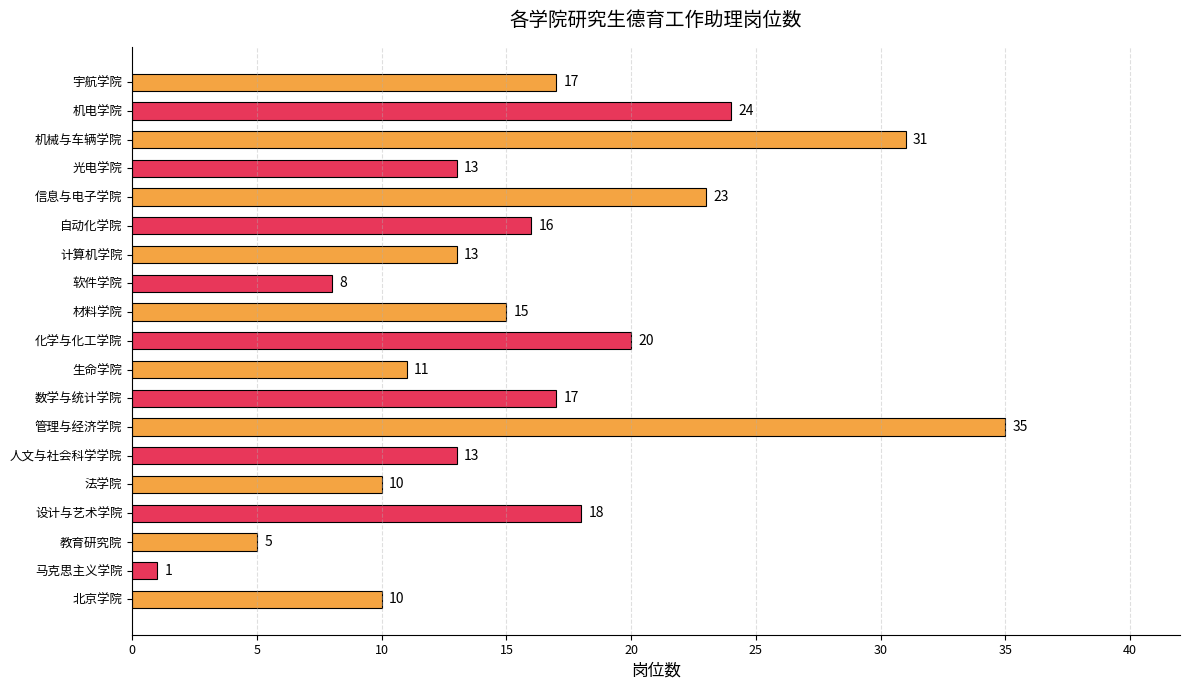

Which category has the lowest value across all series?

马克思主义学院